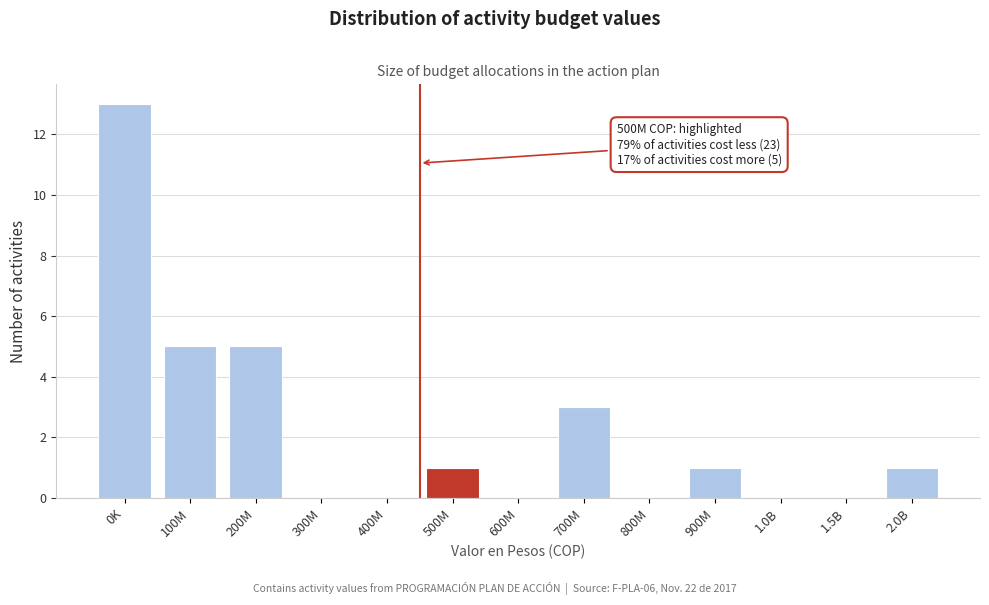

Reading left to right, what are all the values shown in this chart?

0K=13	100M=5	200M=5	300M=0	400M=0	500M=1	600M=0	700M=3	800M=0	900M=1	1.0B=0	1.5B=0	2.0B=1